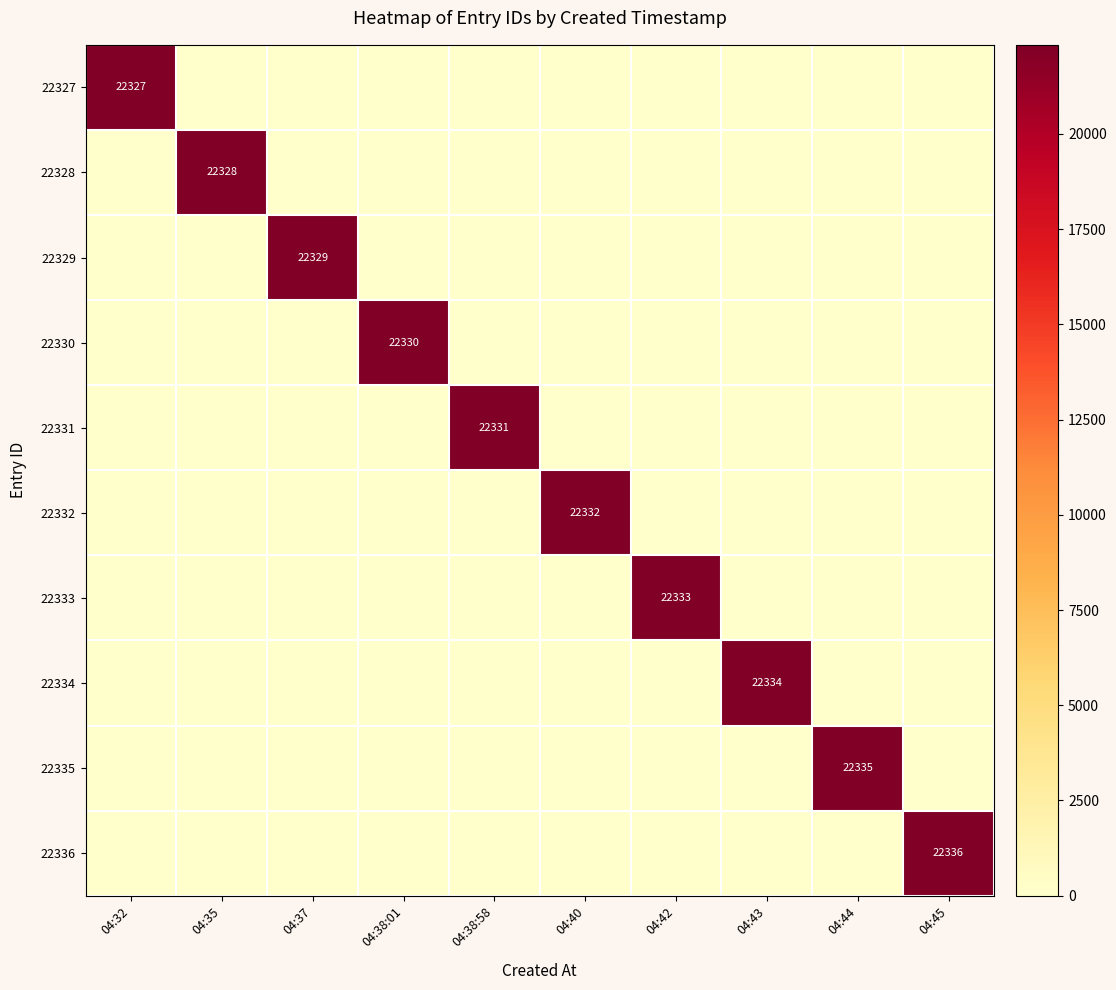

True or false: 22331 has a value of 22331 at 04:38:58.

True